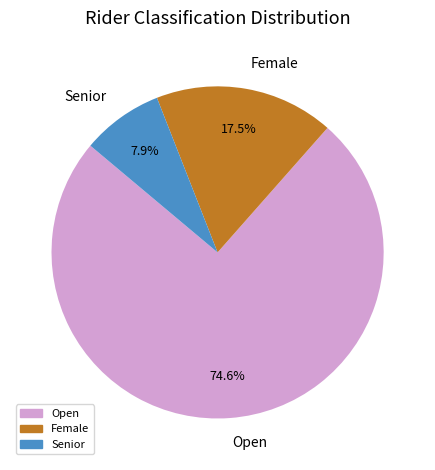

Rank the categories by value from lowest to highest.

Senior, Female, Open